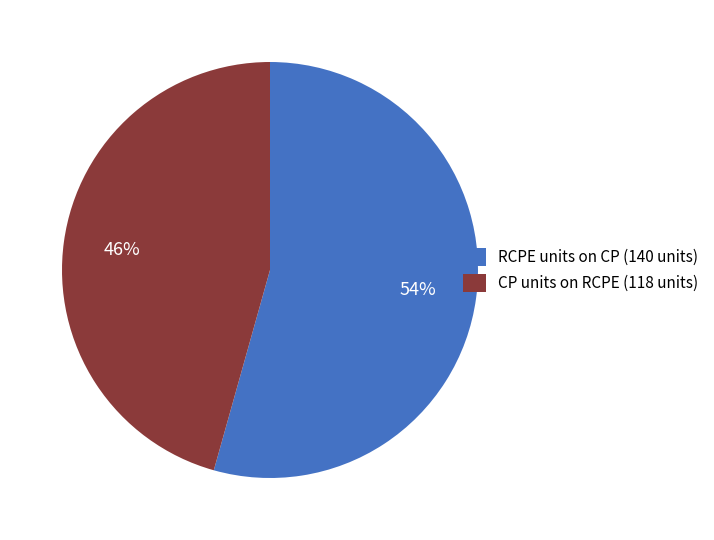

Is it true that RCPE units on CP (140 units) is 54% of the pie?

True